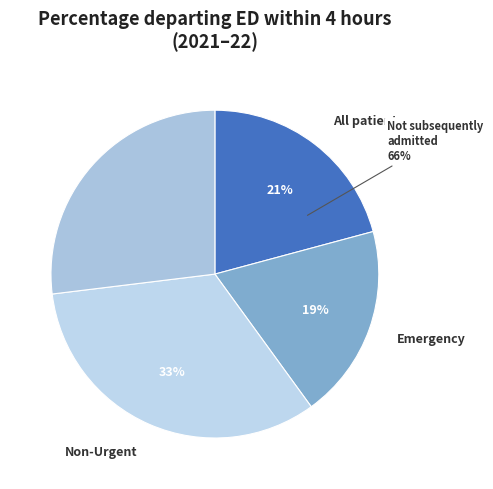

Is it true that Not subsequently admitted is 27% of the pie?

True